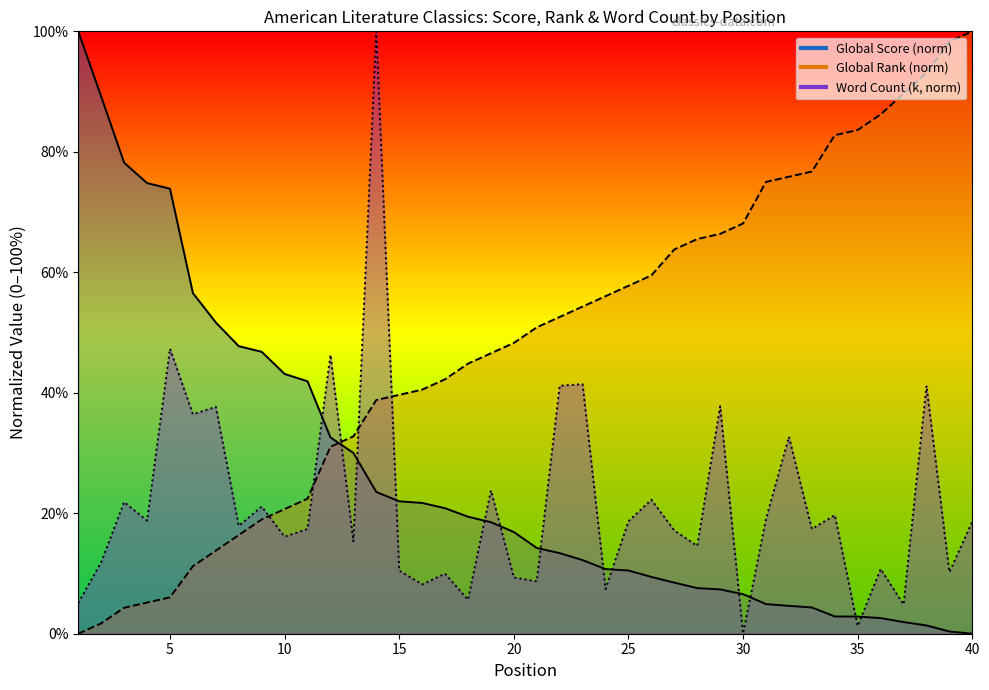

Reading right to left, what are all the values shown in this chart?

Global Score: 0.0	0.4	1.4	1.9	2.6	2.8	2.9	4.4	4.6	4.9	6.6	7.4	7.6	8.5	9.4	10.5	10.7	12.2	13.4	14.2	16.9	18.5	19.4	20.8	21.7	22.0	23.5	30.0	32.6	41.9	43.1	46.8	47.7	51.7	56.5	73.9	74.8	78.2	89.2	100.0
Global Rank: 100.0	98.3	93.1	89.7	86.2	83.6	82.8	76.7	75.9	75.0	68.1	66.4	65.5	63.8	59.5	57.8	56.0	54.3	52.6	50.9	48.3	46.6	44.8	42.2	40.5	39.7	38.8	32.8	31.0	22.4	20.7	19.0	16.4	13.8	11.2	6.0	5.2	4.3	1.7	0.0
Word Count (k): 18.6	10.2	41.2	4.9	10.7	1.3	19.7	17.4	32.7	19.1	0.0	37.8	14.6	17.1	22.2	18.7	7.4	41.4	41.2	8.7	9.3	23.8	5.6	10.0	8.2	10.5	100.0	15.3	46.3	17.4	16.1	21.1	17.9	37.7	36.4	47.3	18.8	21.9	11.9	5.1